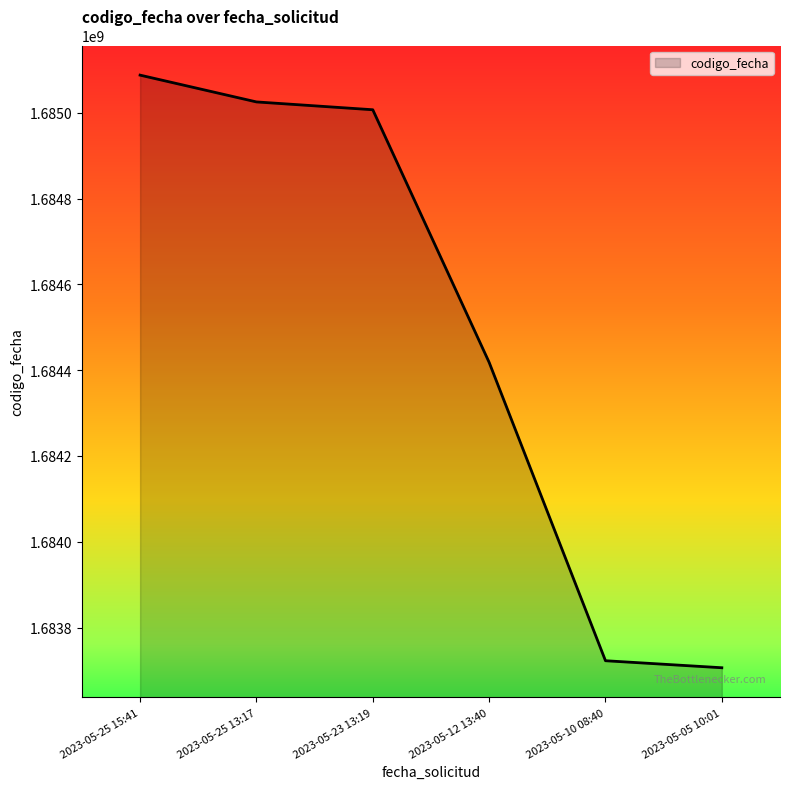

Does the chart have visible grid lines?

No